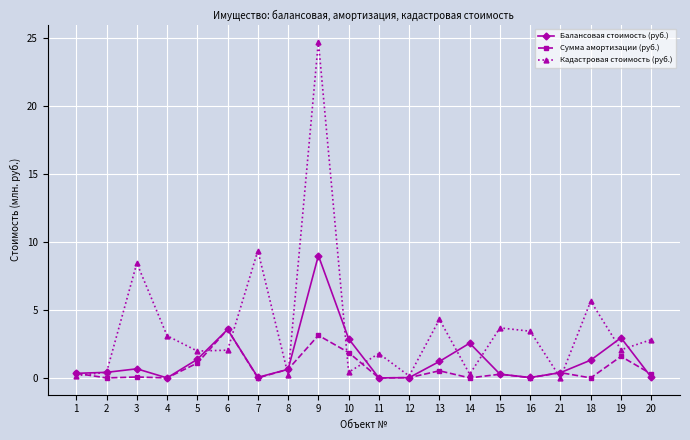

Is it true that Кадастровая стоимость (руб.) equals 9.1 at 9?

False